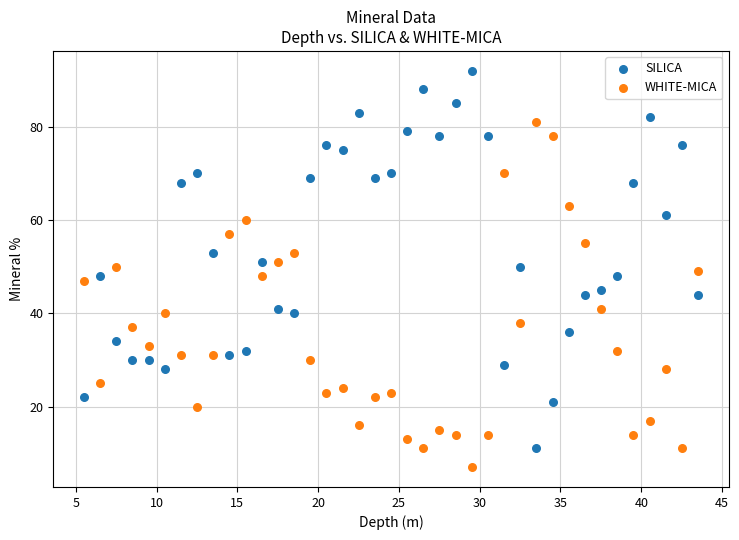

Across all data points, what is the range of Y values (max minus min)?

85